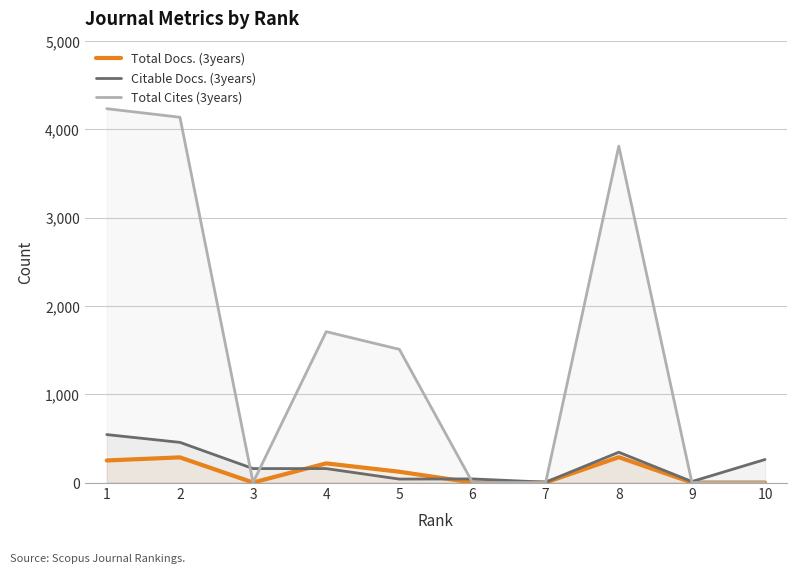

Reading left to right, list all the values displayed in this chart.

Total Docs. (3years): 10=0	9=0	8=287	7=0	6=0	5=122	4=217	3=0	2=285	1=250
Citable Docs. (3years): 10=261	9=11	8=343	7=4	6=41	5=39	4=158	3=158	2=455	1=543
Total Cites (3years): 10=0	9=0	8=3811	7=0	6=0	5=1509	4=1709	3=0	2=4138	1=4235